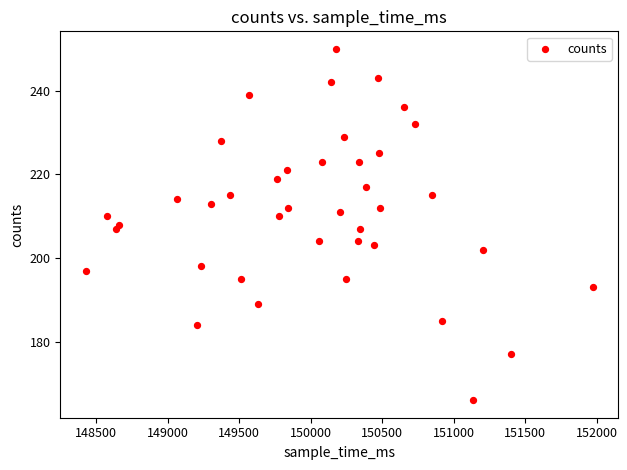

What is the range of X values (max minus min)?

3547